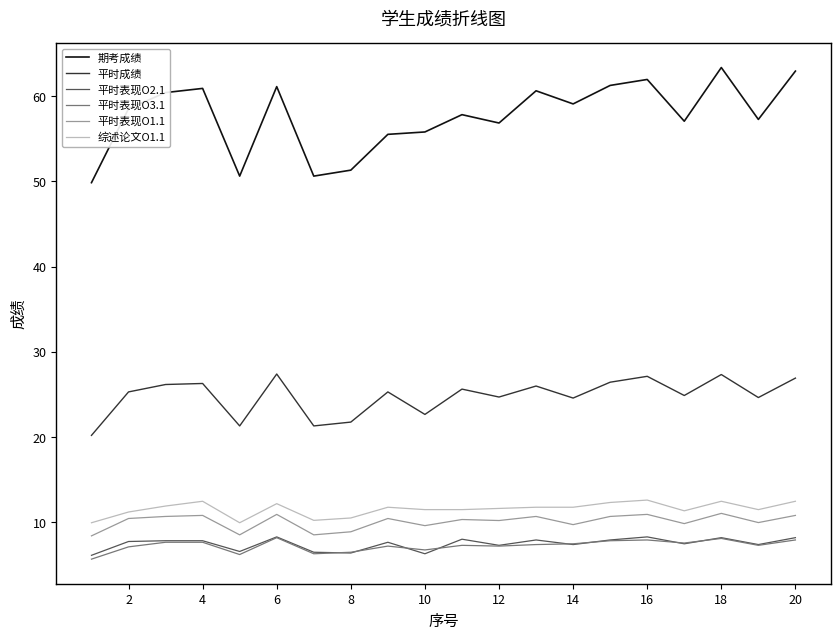

What is the average value of the 平时表现O3.1 series?

7.3